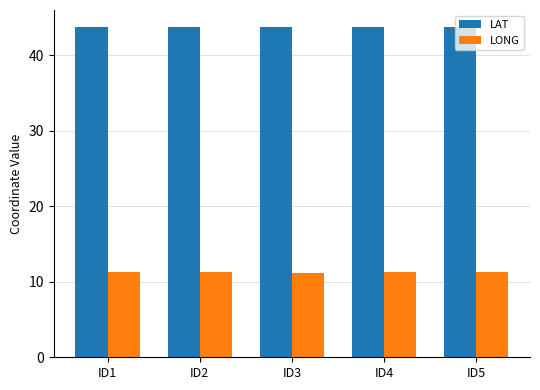

What are all the series names shown in the legend?

LAT, LONG